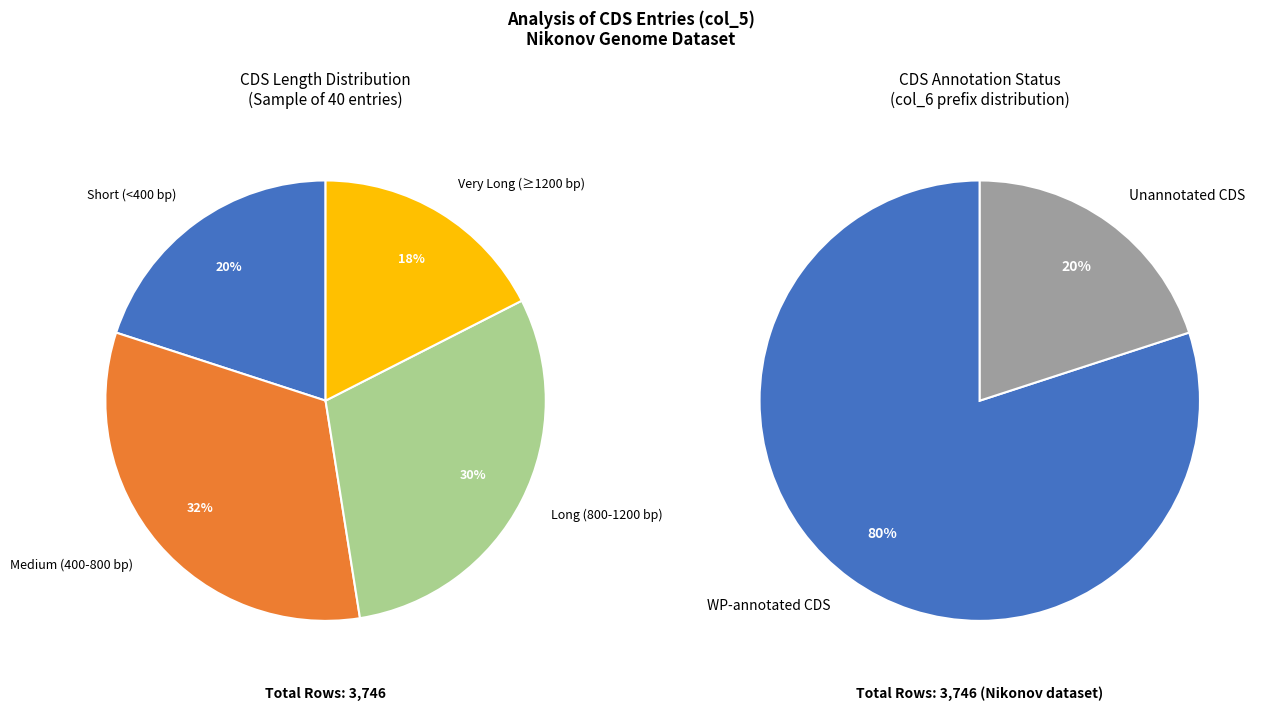

How many segments does this pie chart have?

2